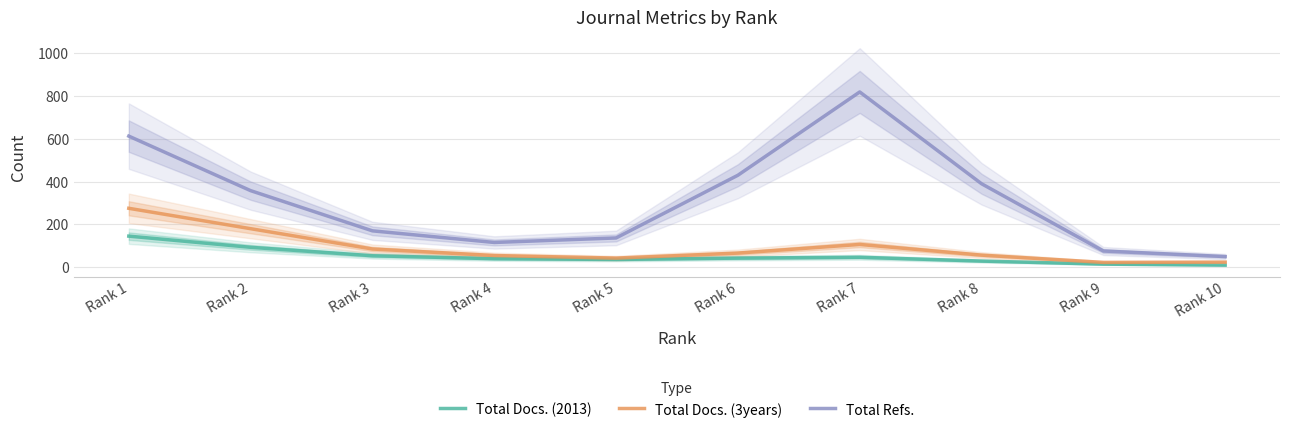

What is the maximum value for Total Refs.?

818.8